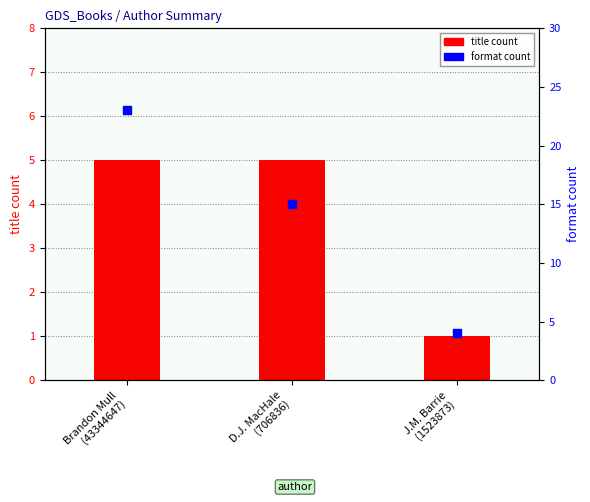

Which series has the widest spread of Y values?

format count